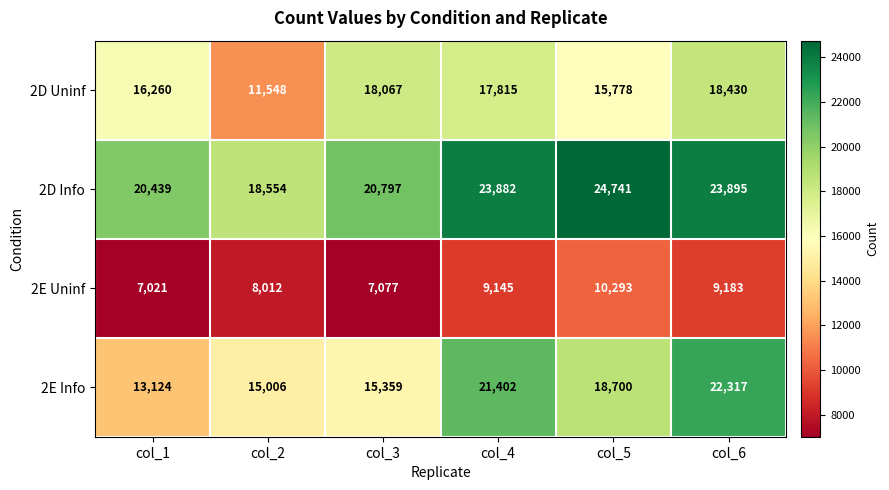

The value of 2E Uninf at col_1 is 2622. True or false?

False